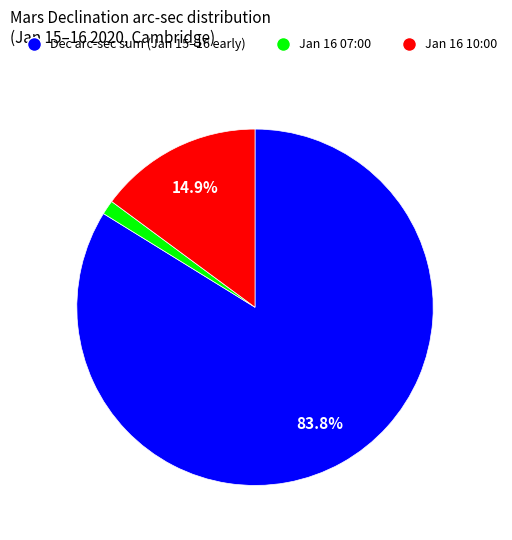

Rank the categories by value from lowest to highest.

Jan 16 07:00, Jan 16 10:00, Dec arc-sec sum (Jan 15–16 early)